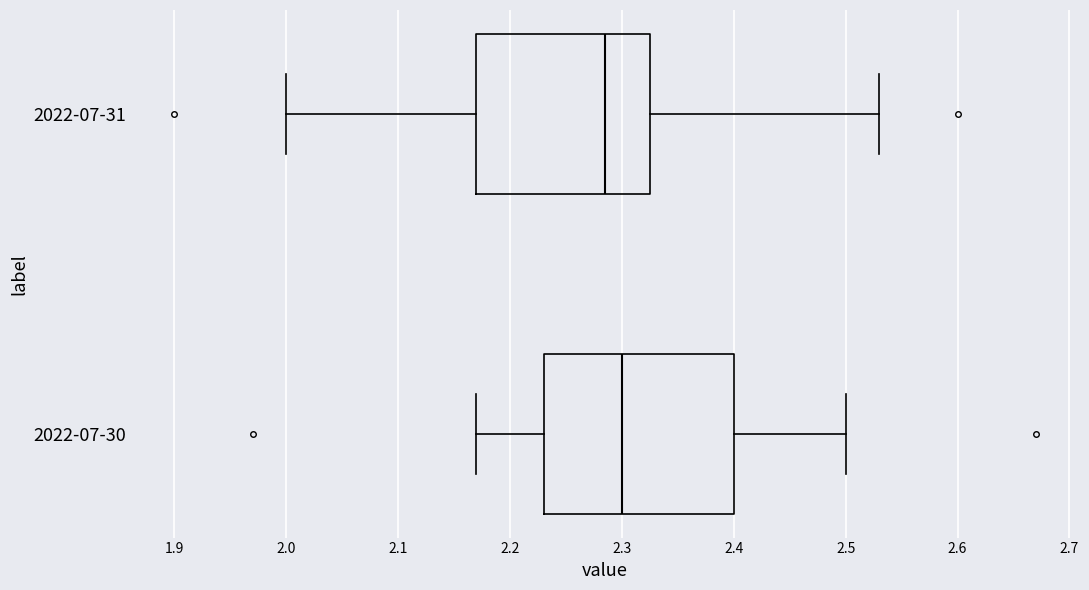

Reading bottom to top, transcribe this box plot: for each box, give where its median line is, the range the box spans, and where its two whiskers end, as read against the x-axis. The values are not printed on the chart, so give them approximately, as read against the axis.

2022-07-30: median 2.30, box 2.23 to 2.40, whiskers 2.17 to 2.50
2022-07-31: median 2.29, box 2.17 to 2.33, whiskers 2.00 to 2.53